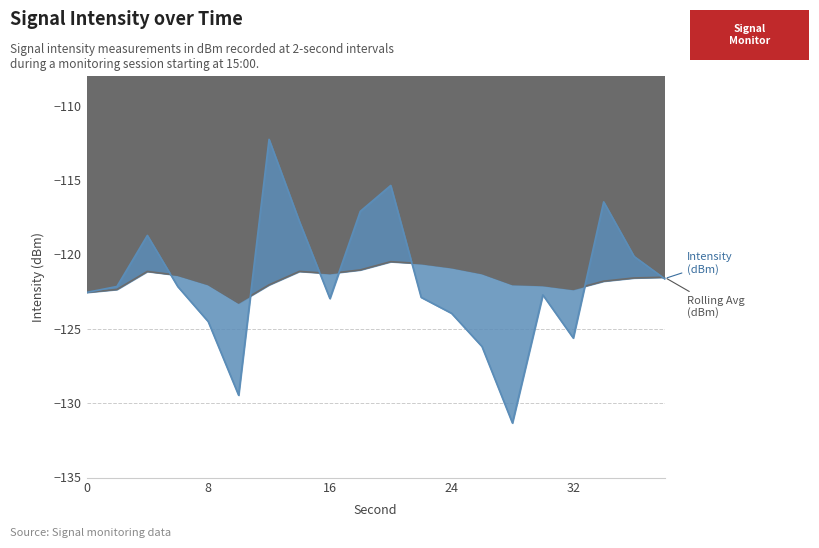

Reading left to right, what are all the values shown in this chart?

Intensity (dBm): -122.6	-122.2	-118.7	-122.2	-124.5	-129.5	-112.3	-117.8	-123.0	-117.1	-115.4	-122.9	-124.0	-126.2	-131.3	-122.7	-125.6	-116.5	-120.1	-121.6
Rolling Avg (dBm): -122.6	-122.4	-121.1	-121.4	-122.0	-123.3	-122.0	-121.1	-121.3	-121.0	-120.5	-120.6	-120.9	-121.3	-122.0	-122.1	-122.3	-121.8	-121.6	-121.5